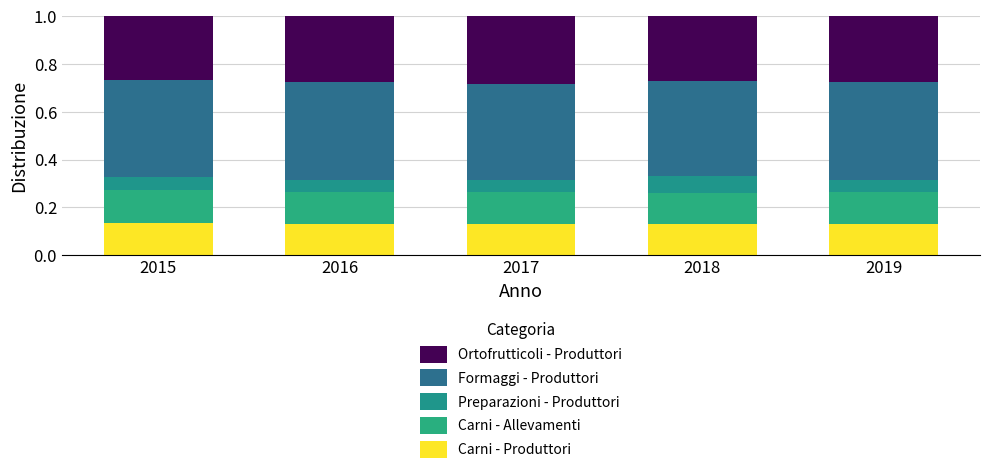

Rank the series at 2015 from highest to lowest value.

Formaggi - Produttori, Ortofrutticoli - Produttori, Carni - Allevamenti, Carni - Produttori, Preparazioni - Produttori